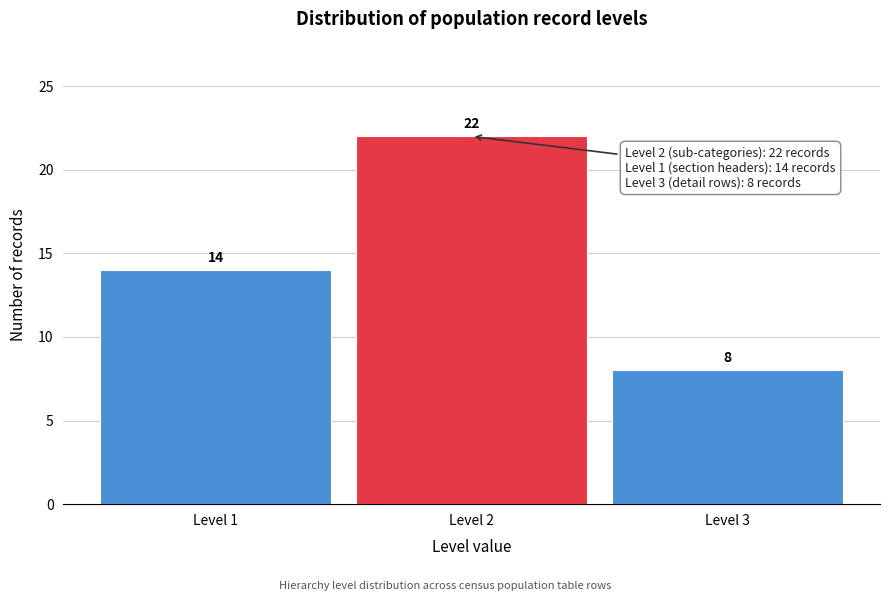

Reading left to right, transcribe all the data shown in this chart.

14	22	8